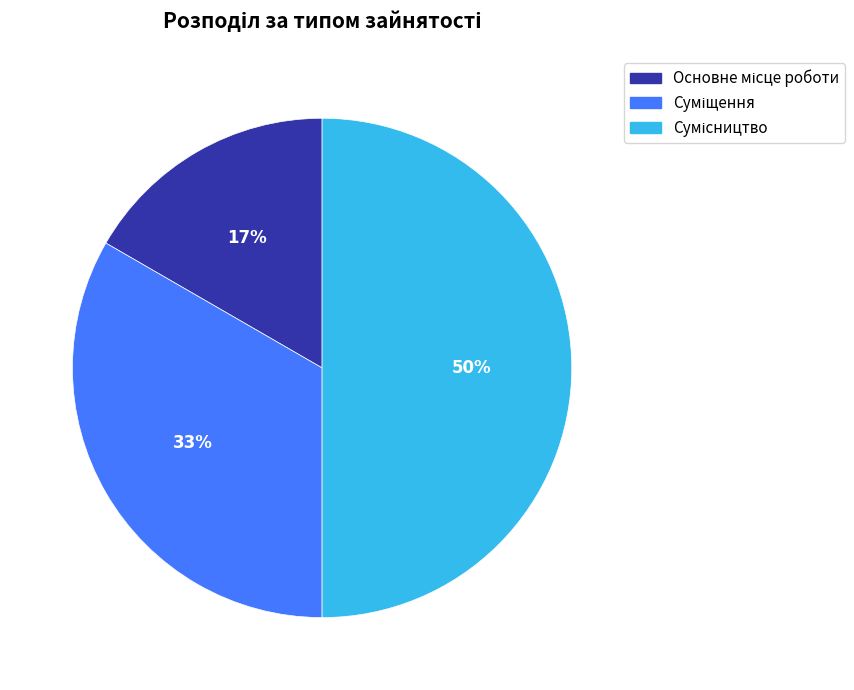

To the nearest percent, what is the difference between the largest and smallest slice percentages?

33%